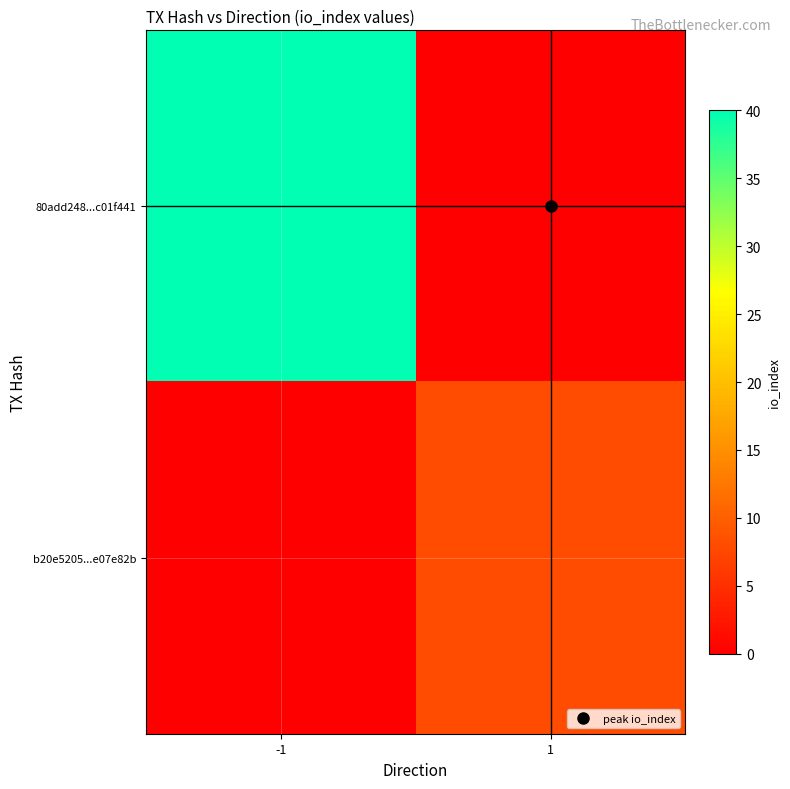

Which category has the lowest value across all series?

1